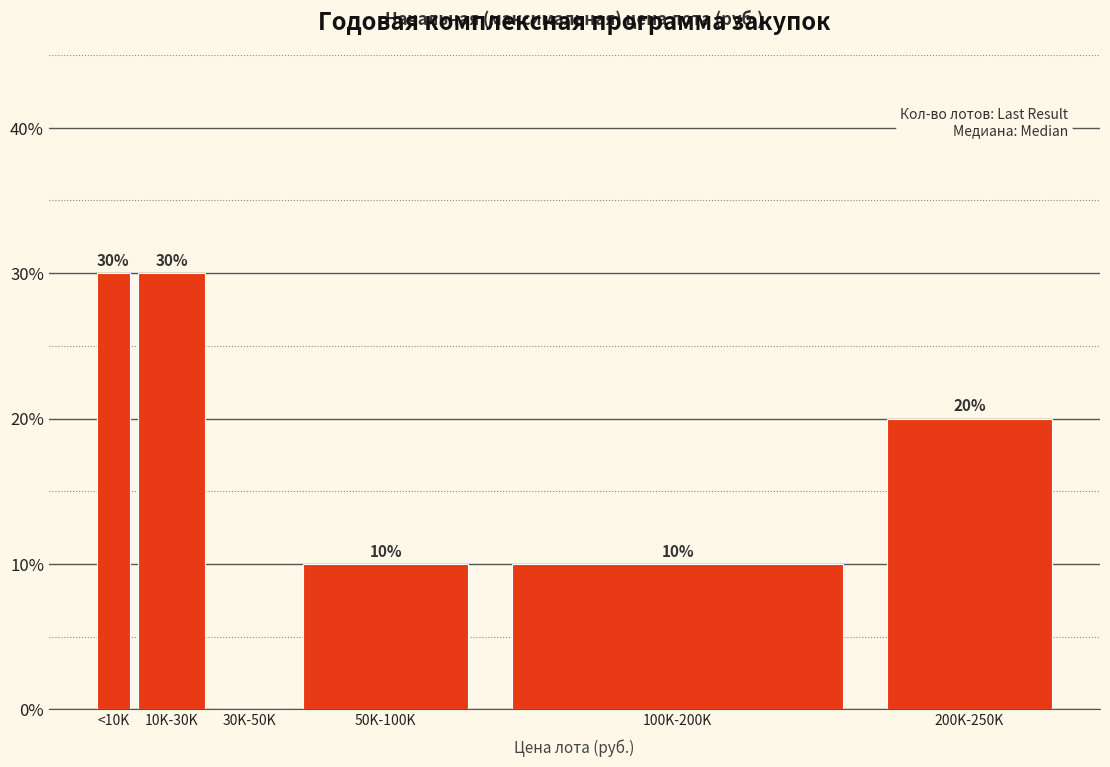

Reading right to left, extract all data points from this chart.

200K-250K=20	100K-200K=10	50K-100K=10	30K-50K=0	10K-30K=30	<10K=30